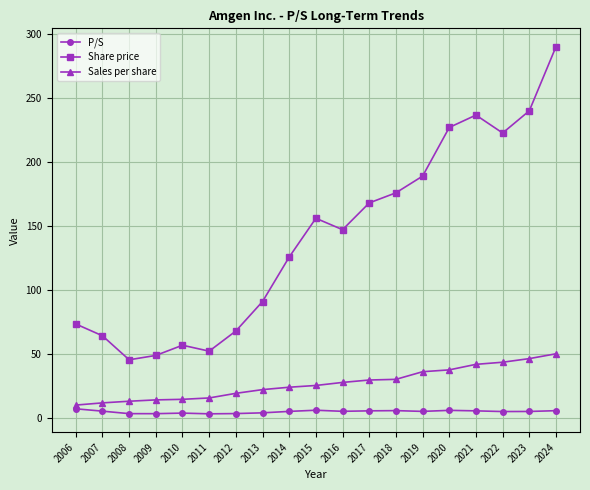

List the series in order of their peak value, highest first.

Share price, Sales per share, P/S